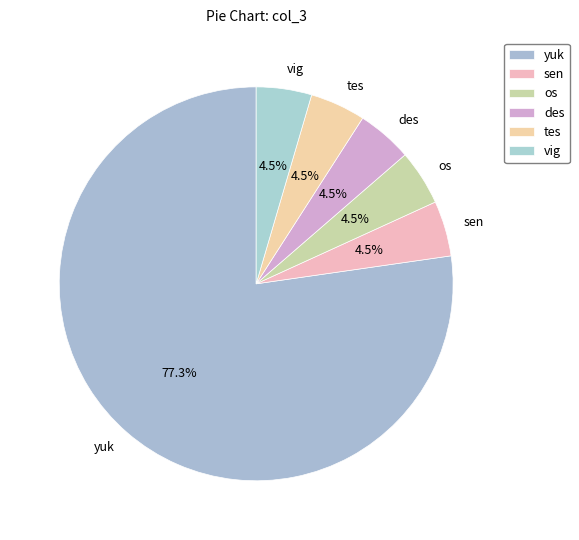

How many slices are in this pie chart?

6